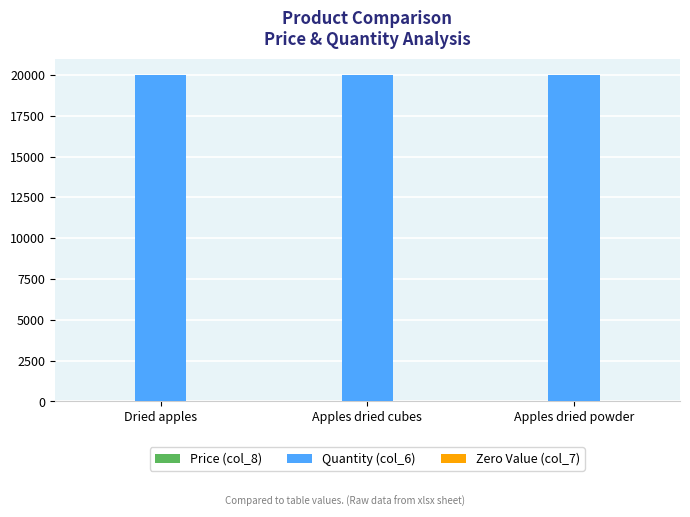

Which series has the largest total across all categories?

Quantity (col_6)